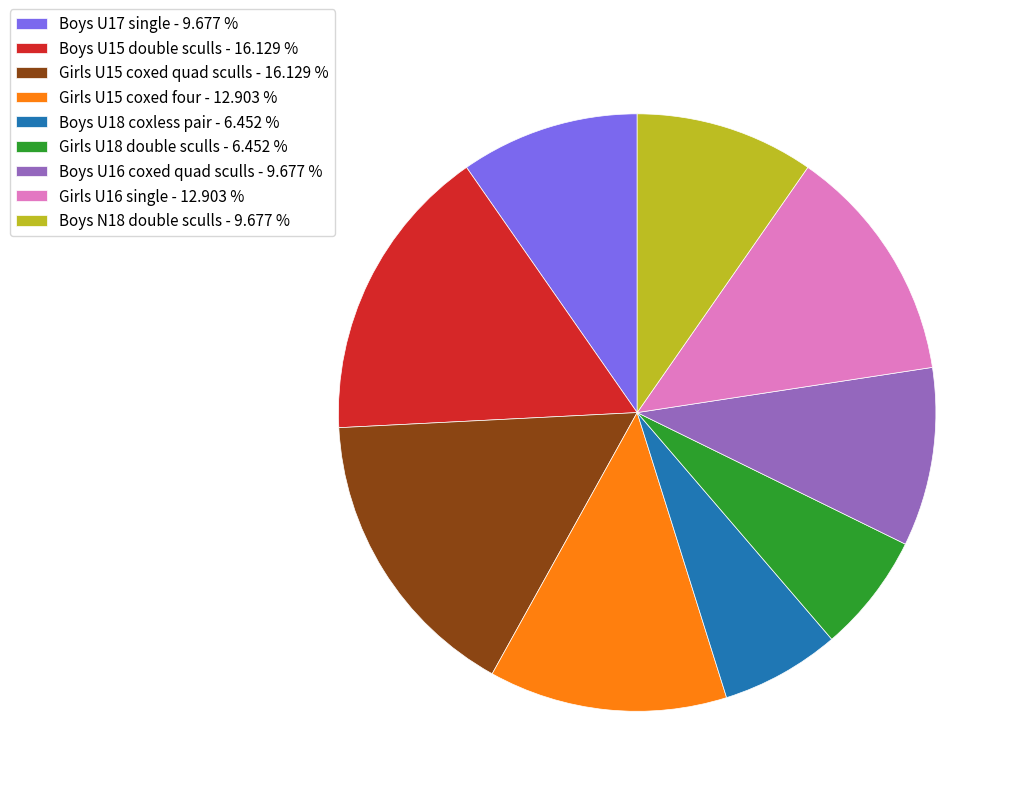

Is there a majority slice in this chart?

No